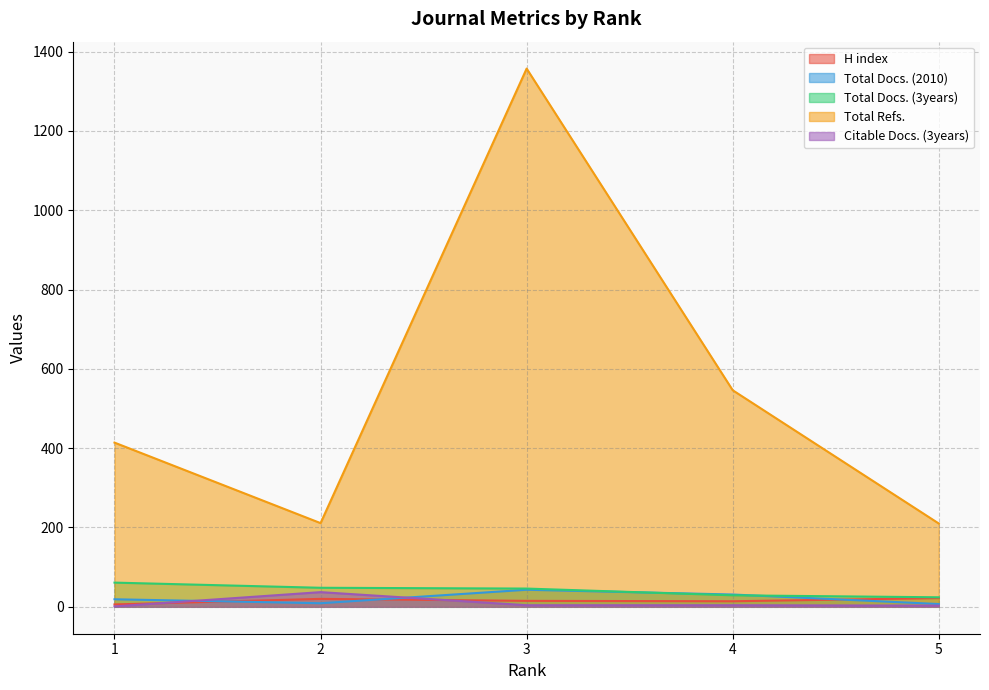

How many series are shown in this chart?

5